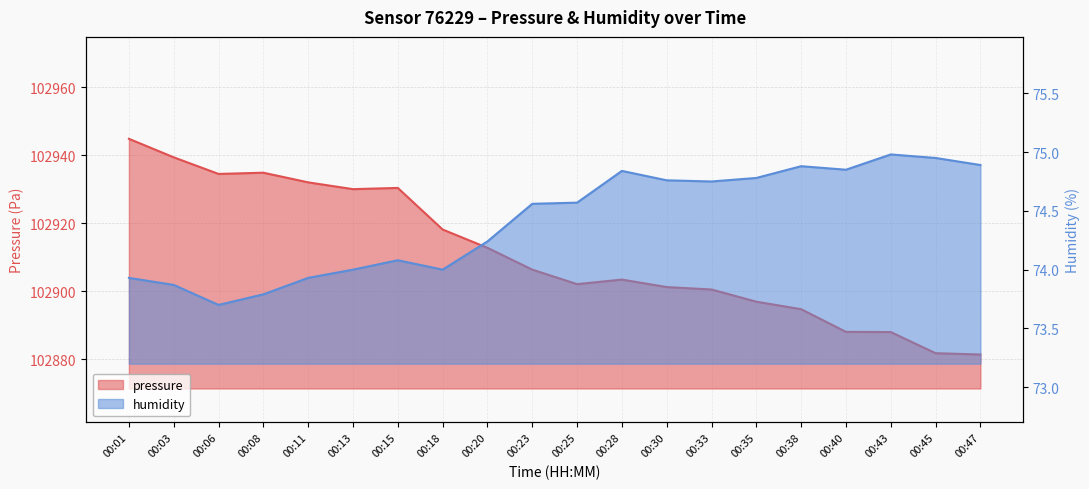

What is the value of the pressure point at the 7th from the left?

102930.4